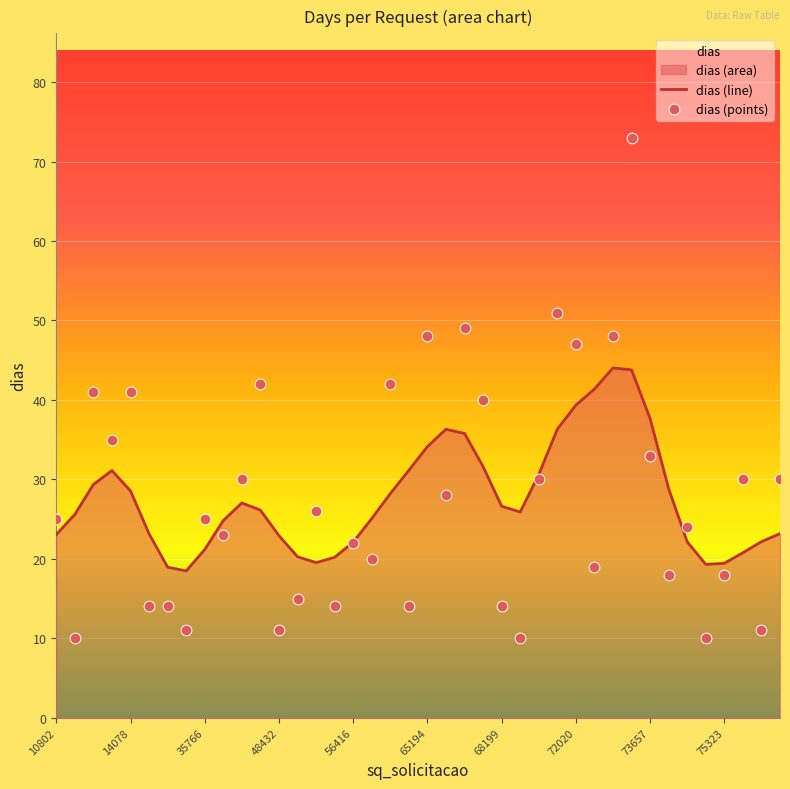

Which series has the widest spread of Y values?

dias (points)